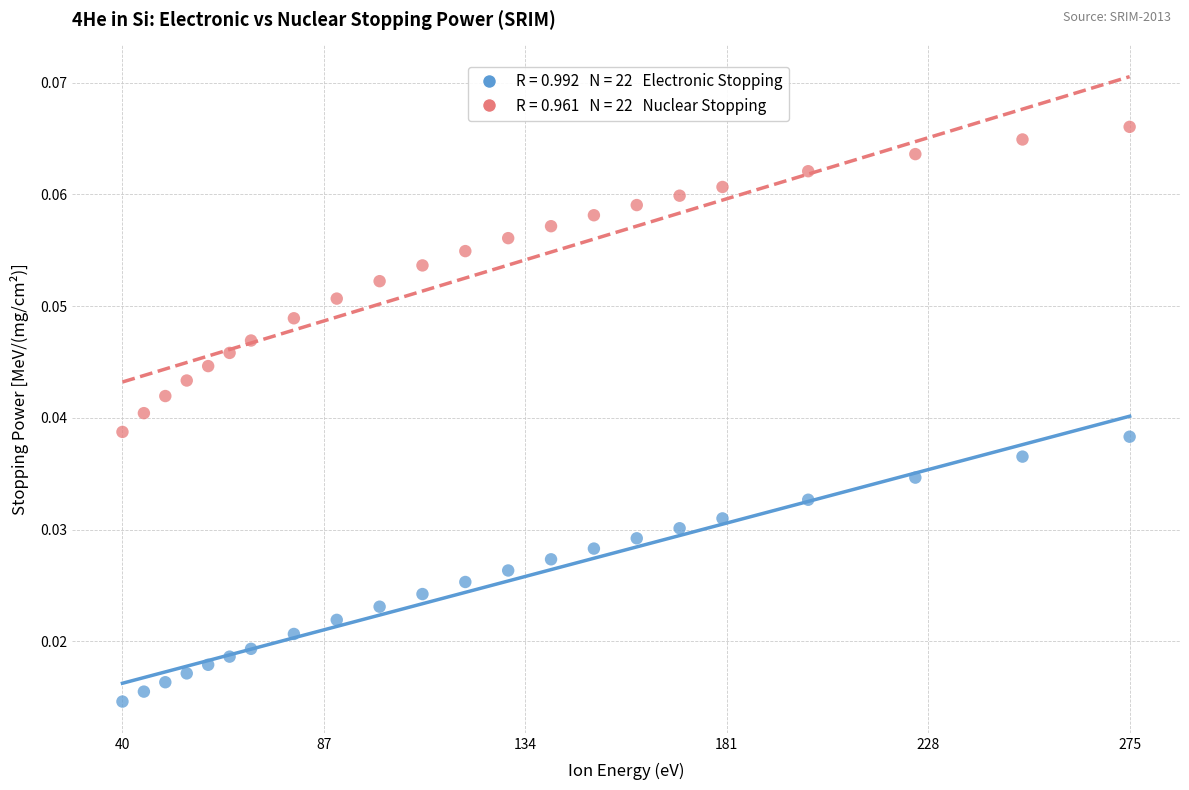

Across all data points, what is the range of X values (max minus min)?

235.0